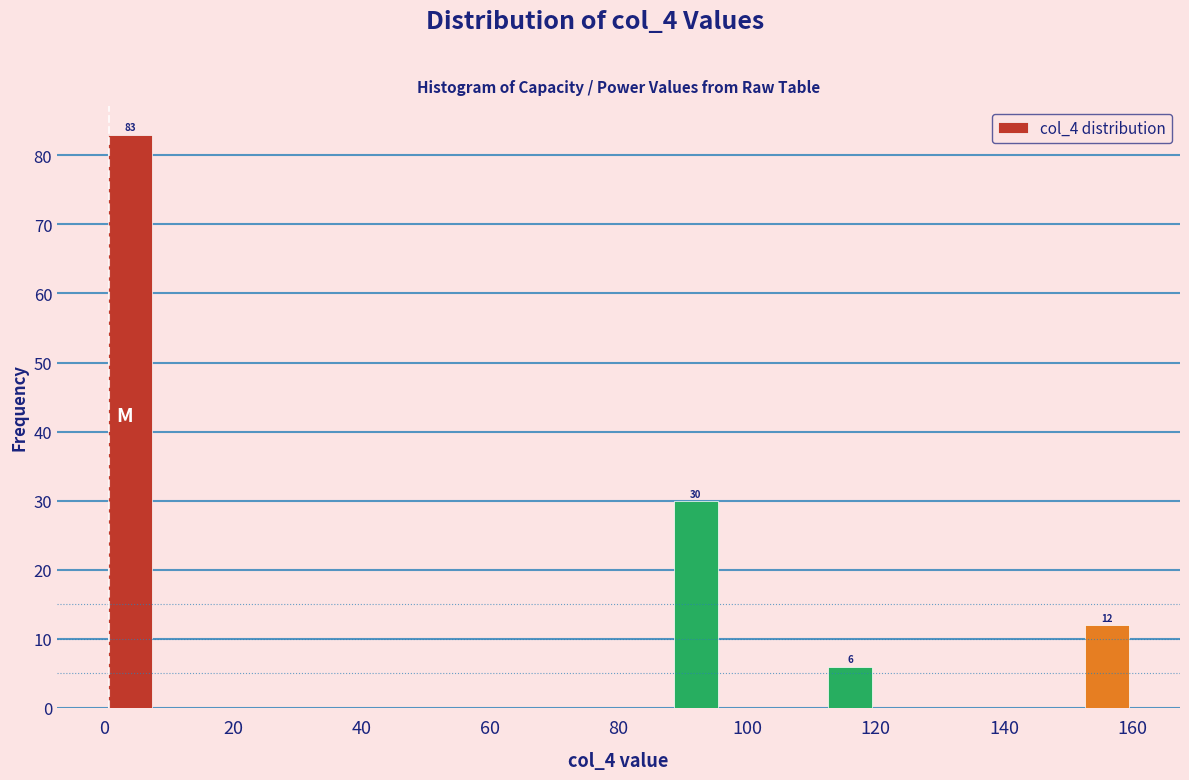

Over which range of the x-axis is the bar tallest?

0 to 8